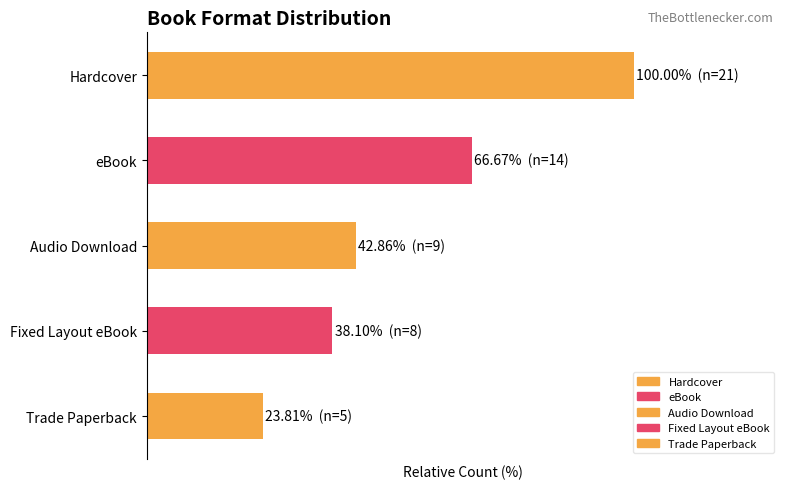

List the labels in order of value, largest first.

Hardcover, eBook, Audio Download, Fixed Layout eBook, Trade Paperback